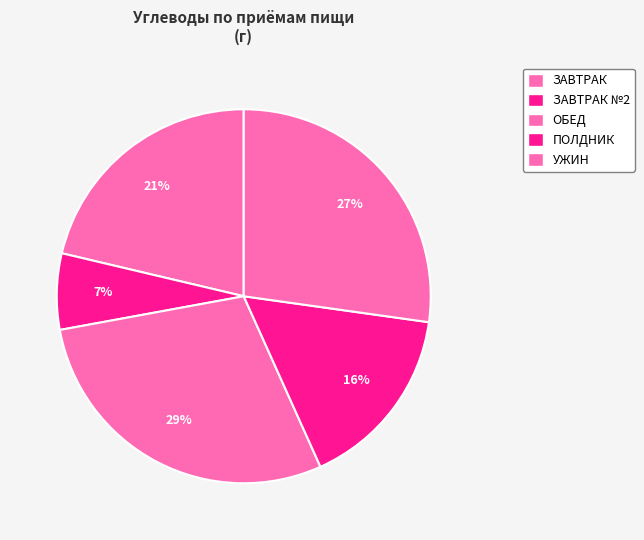

How many slices are in this pie chart?

5